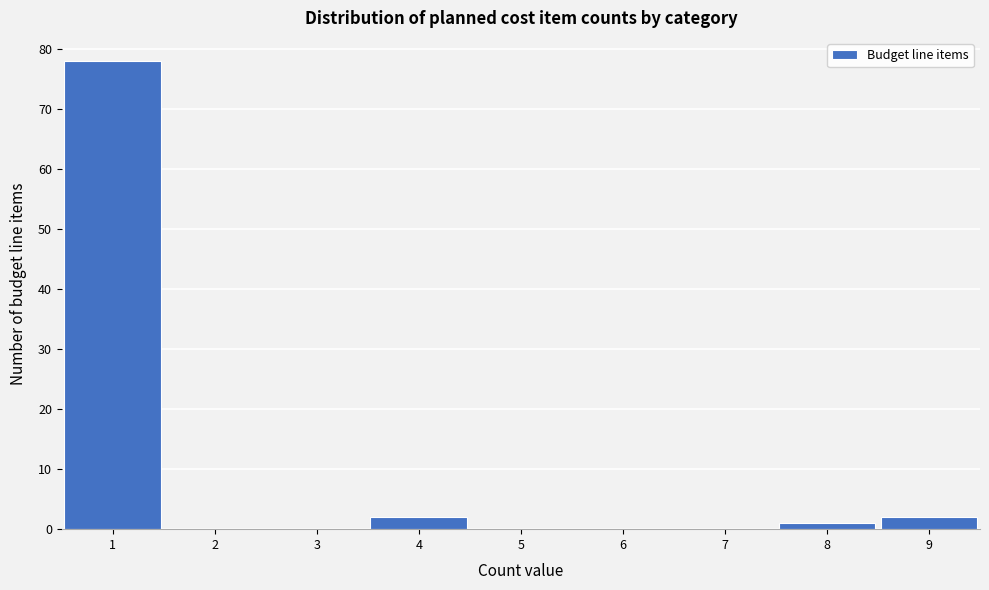

How tall is the bar that spans 3.5 to 4.5 on the x-axis? The values are not printed on the chart, so give them approximately, as read against the axis.

2